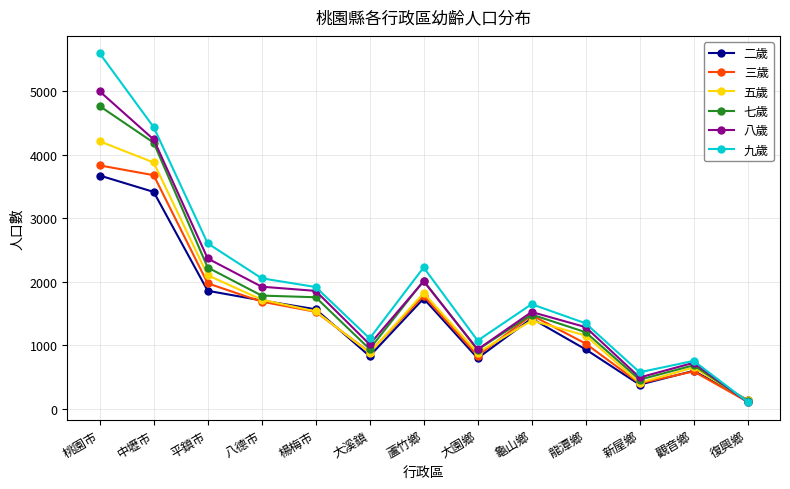

How many interior local peaks does the 五歲 series have?

3